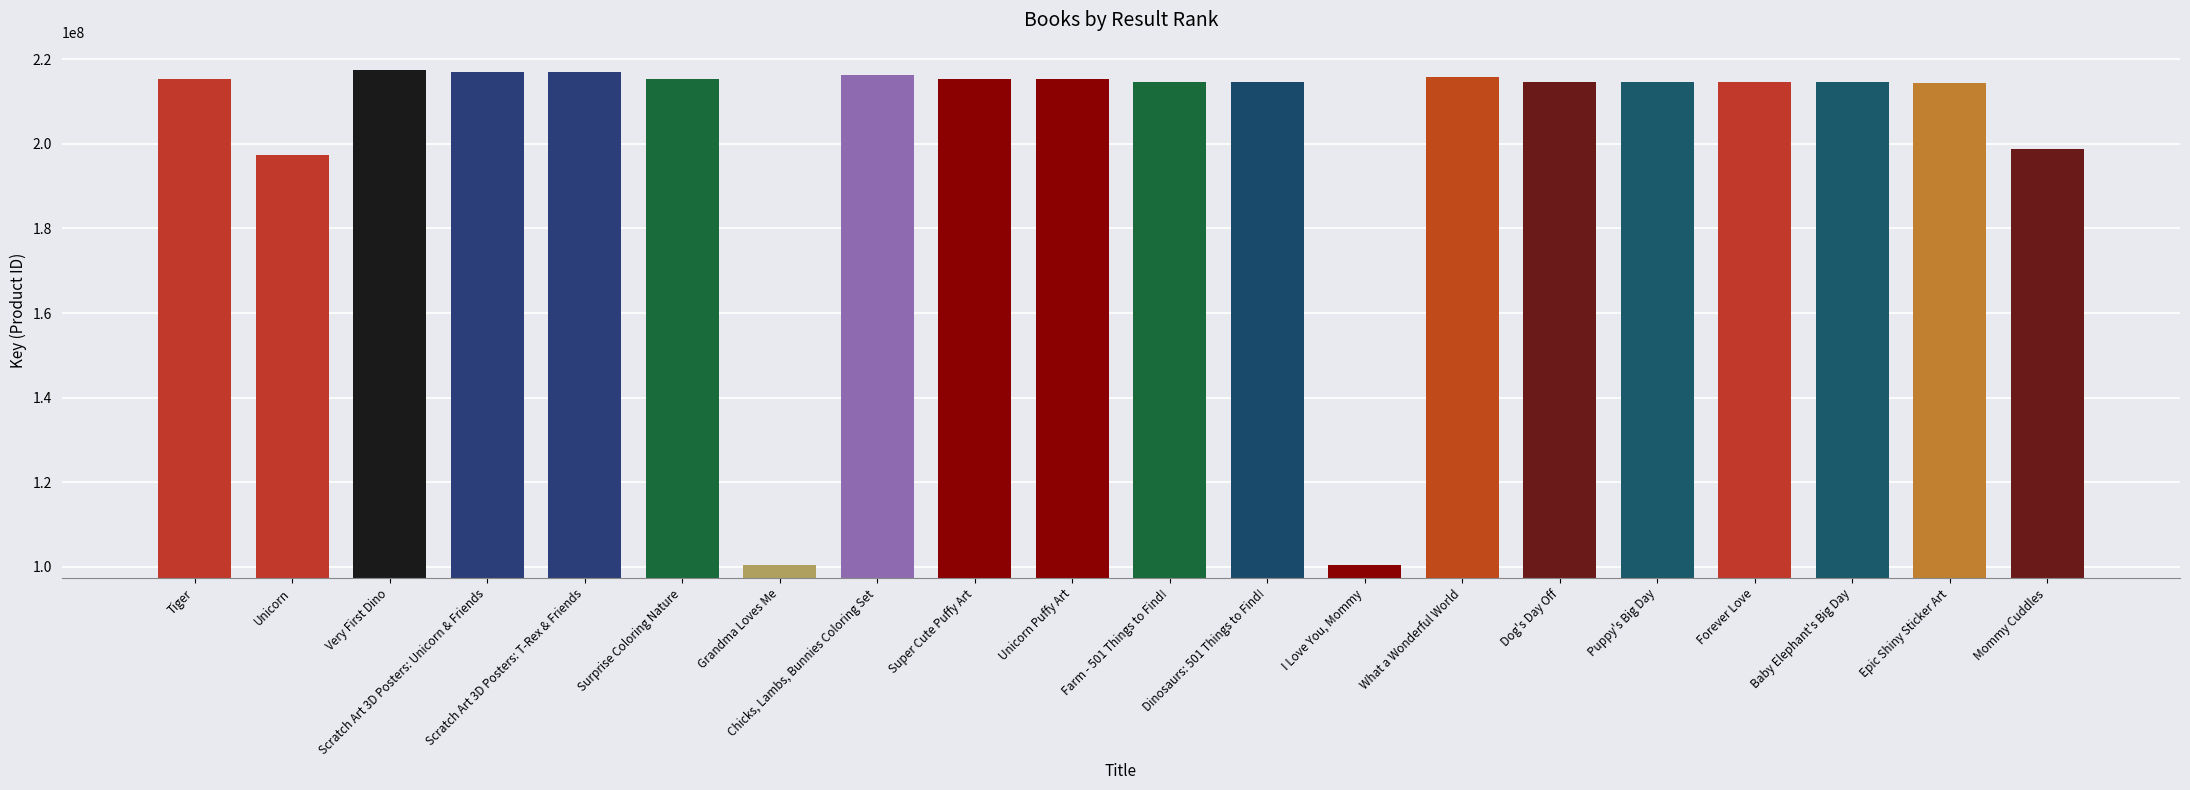

The value at Surprise Coloring Nature is 333043355. True or false?

False